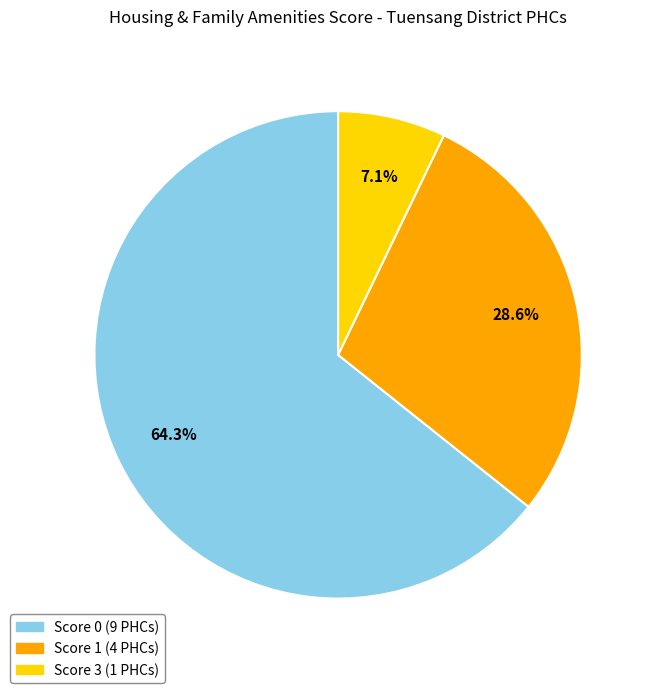

Is there any slice that represents more than half of the pie?

Yes